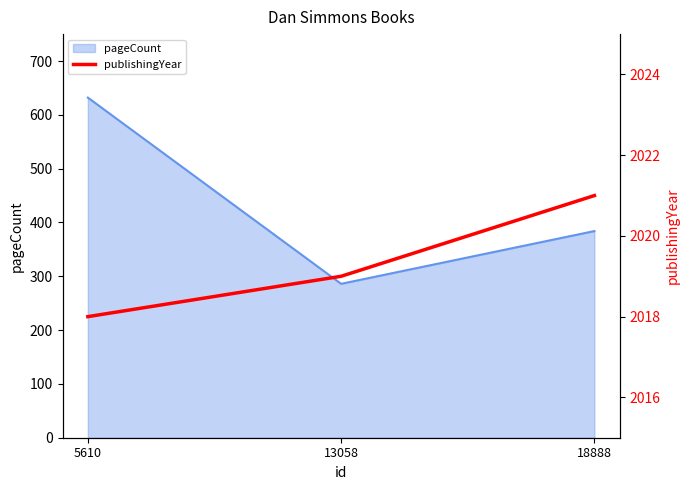

Where is the data nearest to the value 2019?

13058